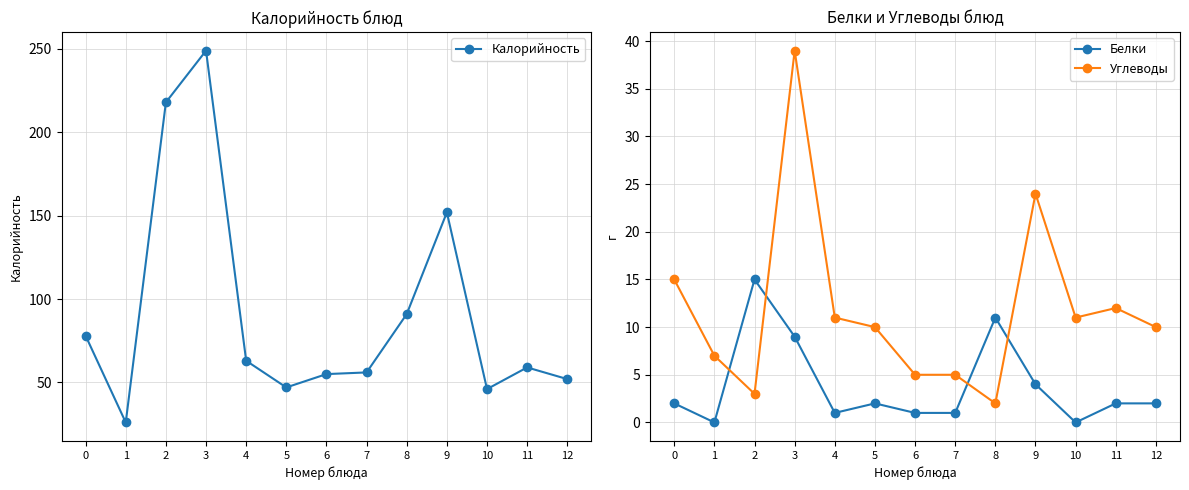

Which series has the widest spread of values?

Калорийность